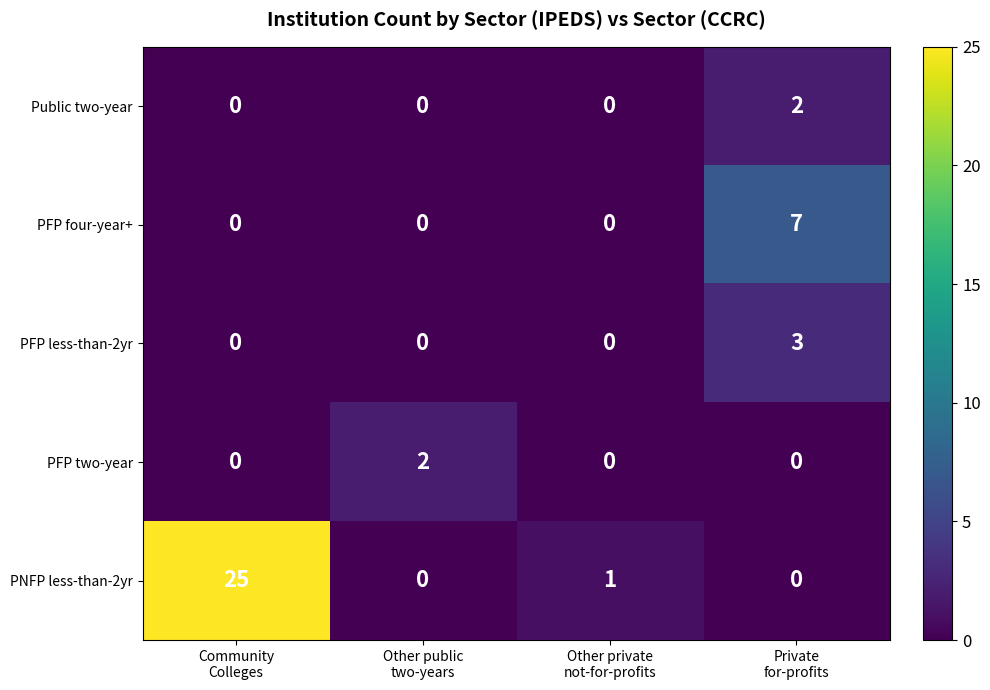

How many data points does each series have?

4